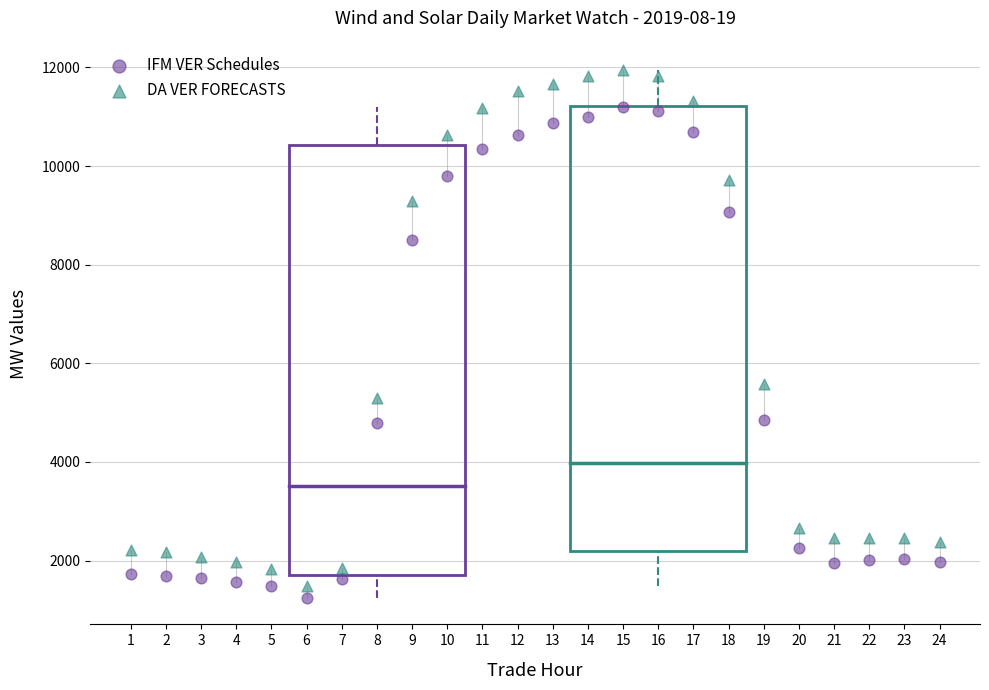

Across all data points, what is the range of Y values (max minus min)?

10710.4